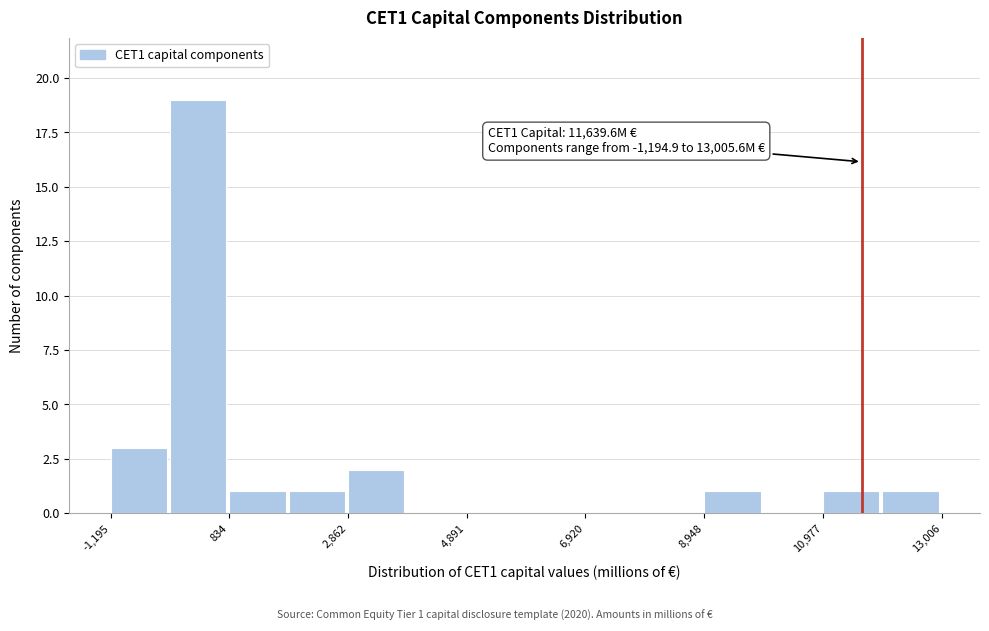

Read against the x-axis, roughly where is the centre of the tallest bar?

500